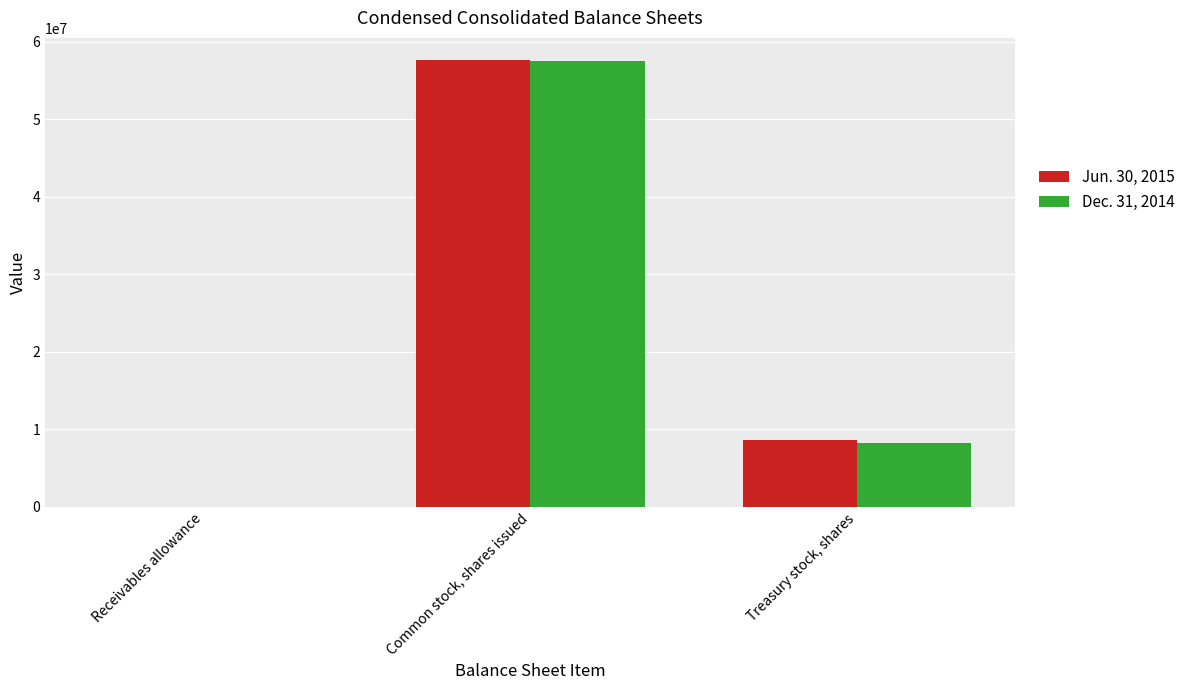

At which label does Jun. 30, 2015 reach its peak?

Common stock, shares issued